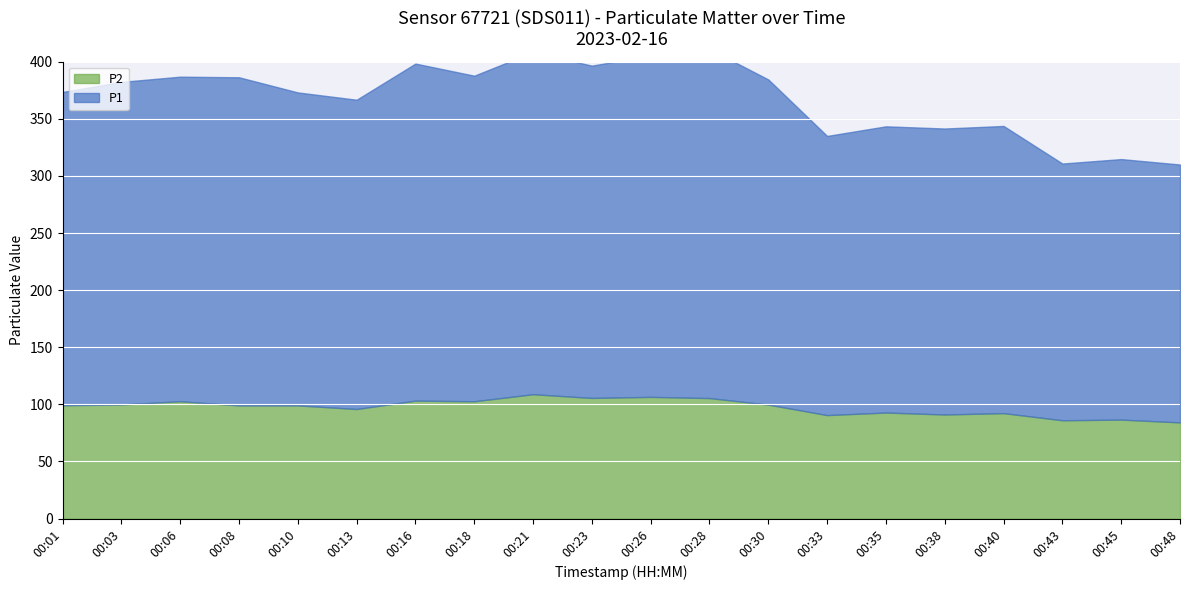

What is the average value of the P2 series?

97.6